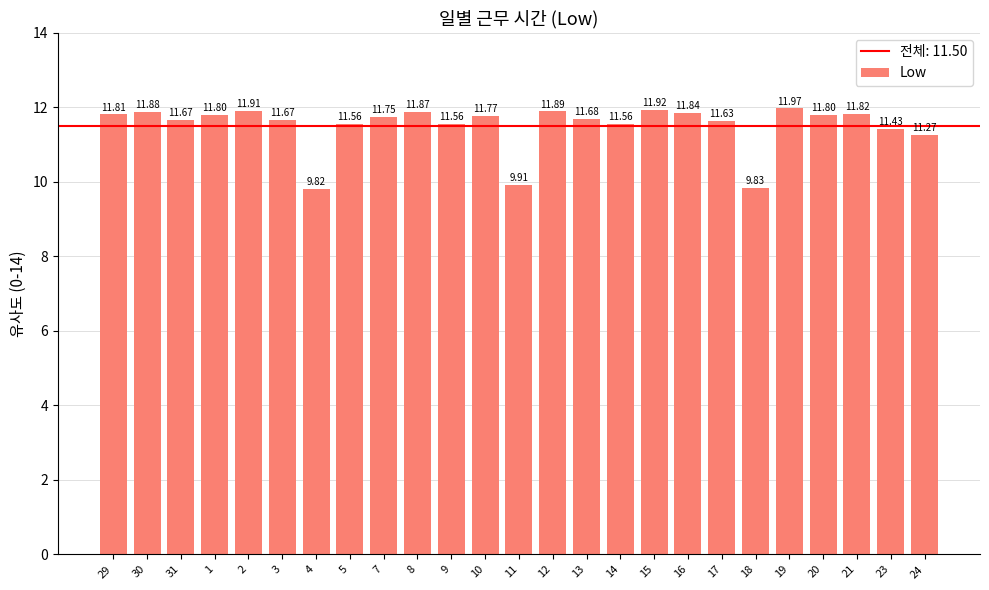

What is the difference between the values at 24 and 3?

0.4